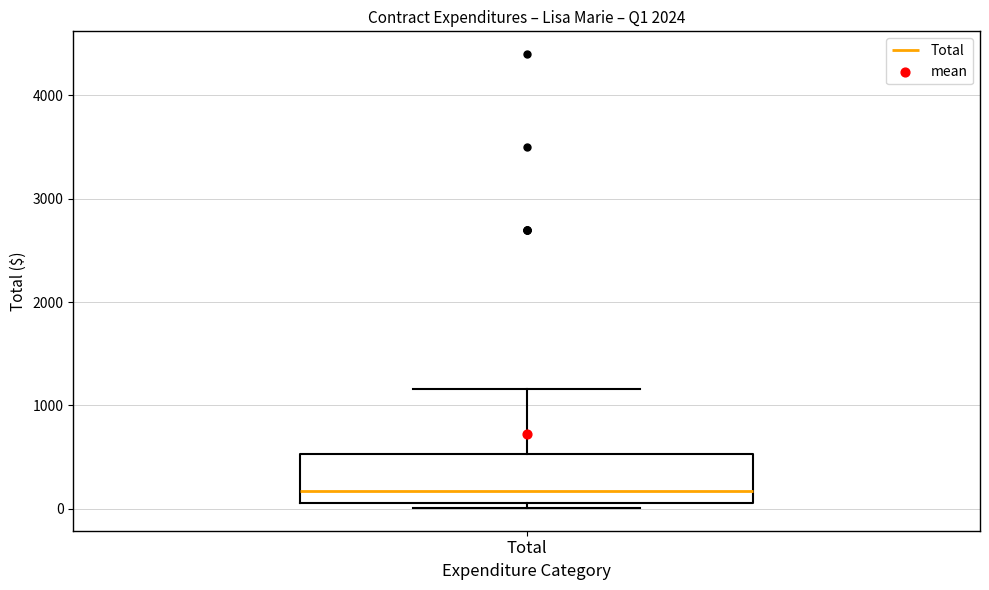

Where is the lower edge of the box for Total on the y-axis? The values are not printed on the chart, so give them approximately, as read against the axis.

100